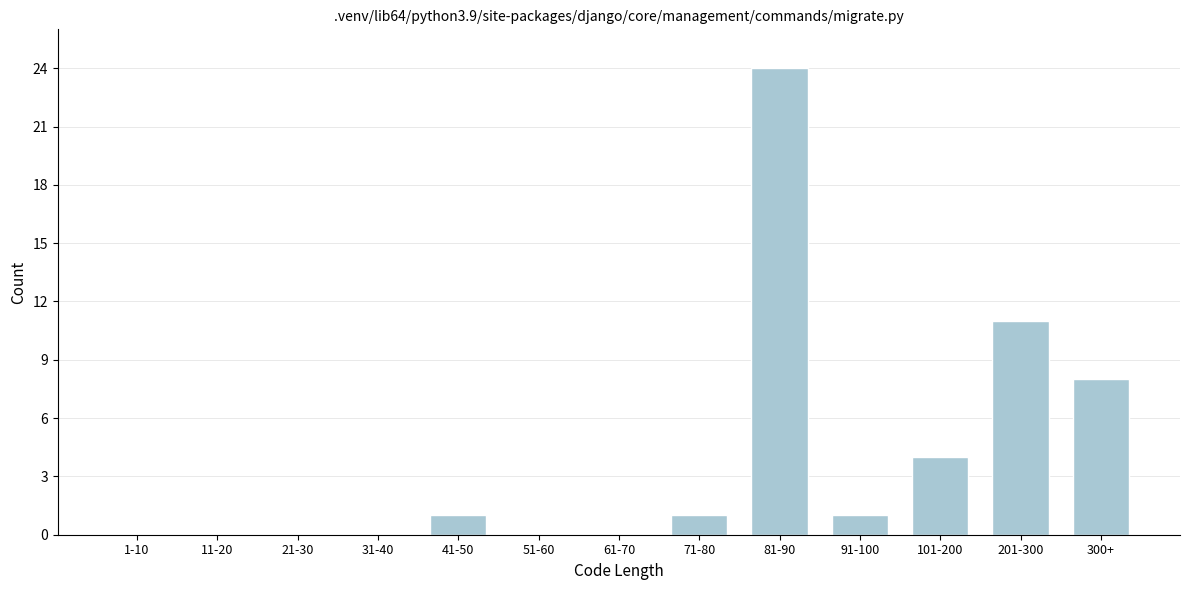

Reading left to right, transcribe all the data shown in this chart.

1-10=0	11-20=0	21-30=0	31-40=0	41-50=1	51-60=0	61-70=0	71-80=1	81-90=24	91-100=1	101-200=4	201-300=11	300+=8